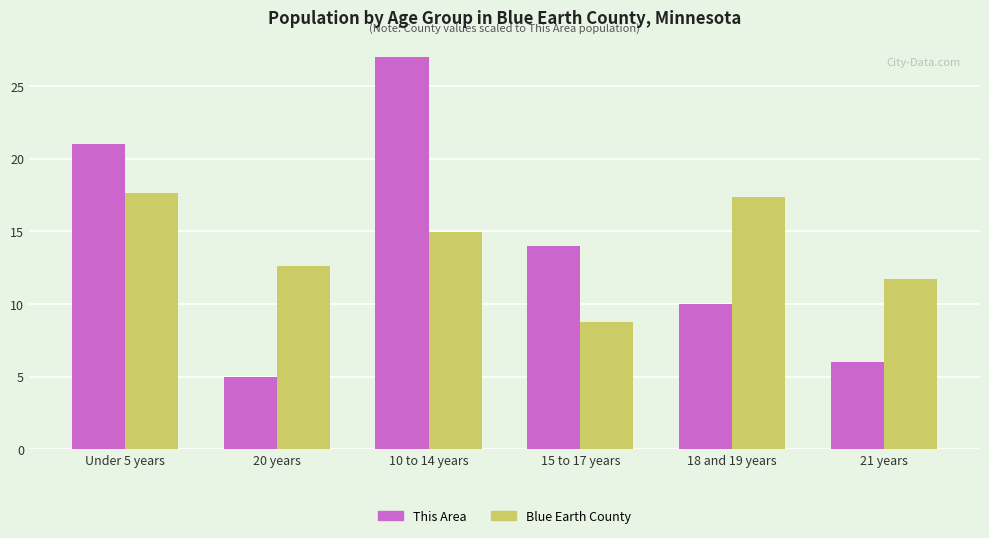

True or false: Blue Earth County has a value of 12.6 at 20 years.

True